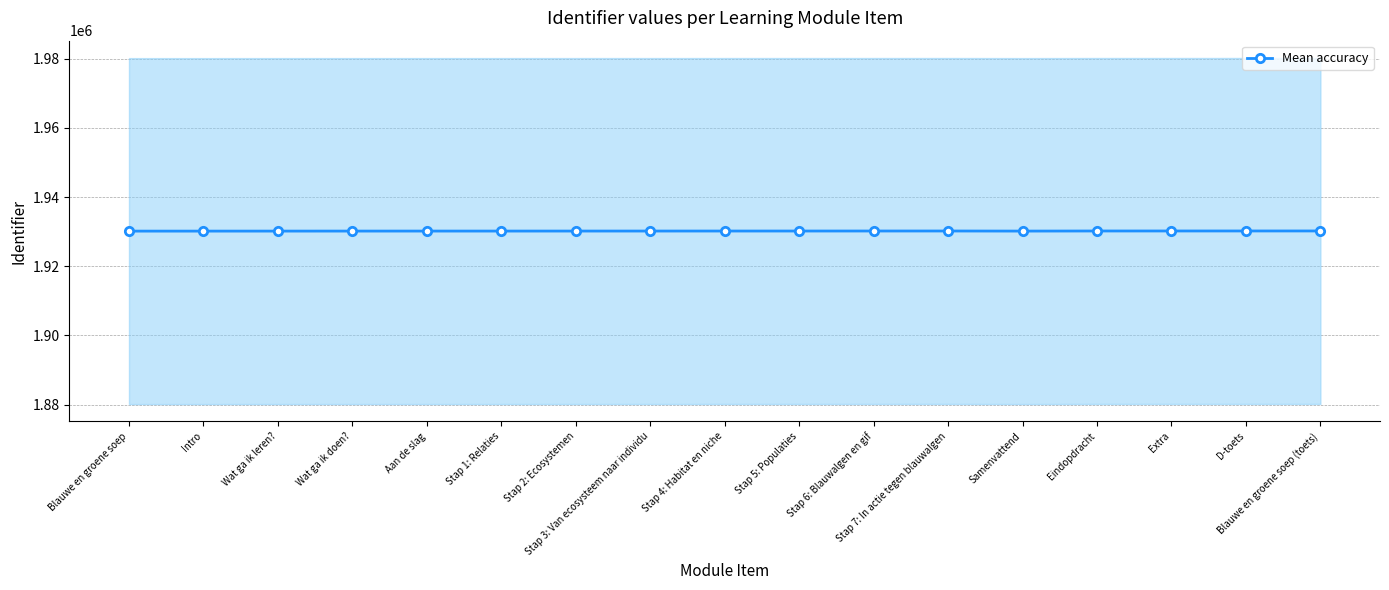

What position from the left is Blauwe en groene soep?

1